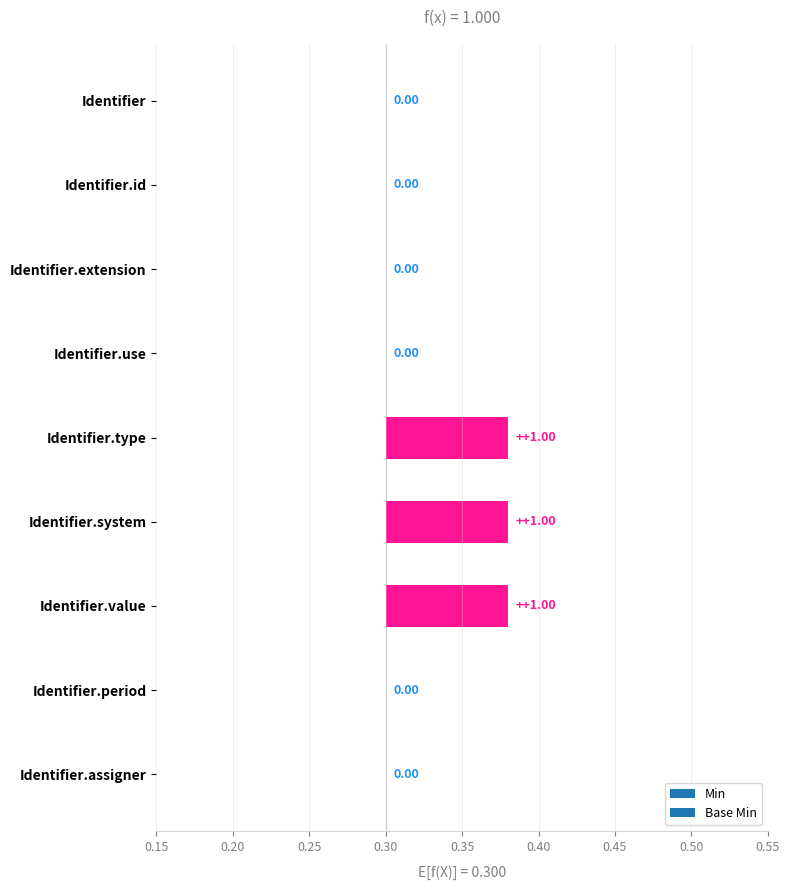

Which label corresponds to the largest value in the chart?

Identifier.system